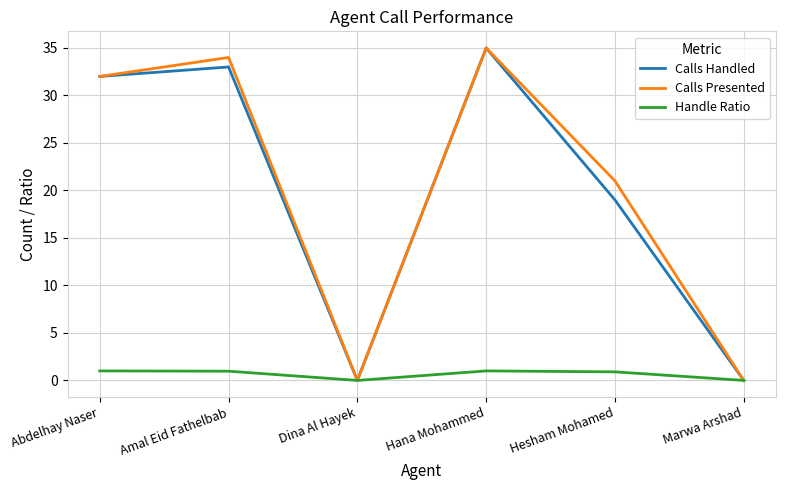

What position from the left is Dina Al Hayek?

3